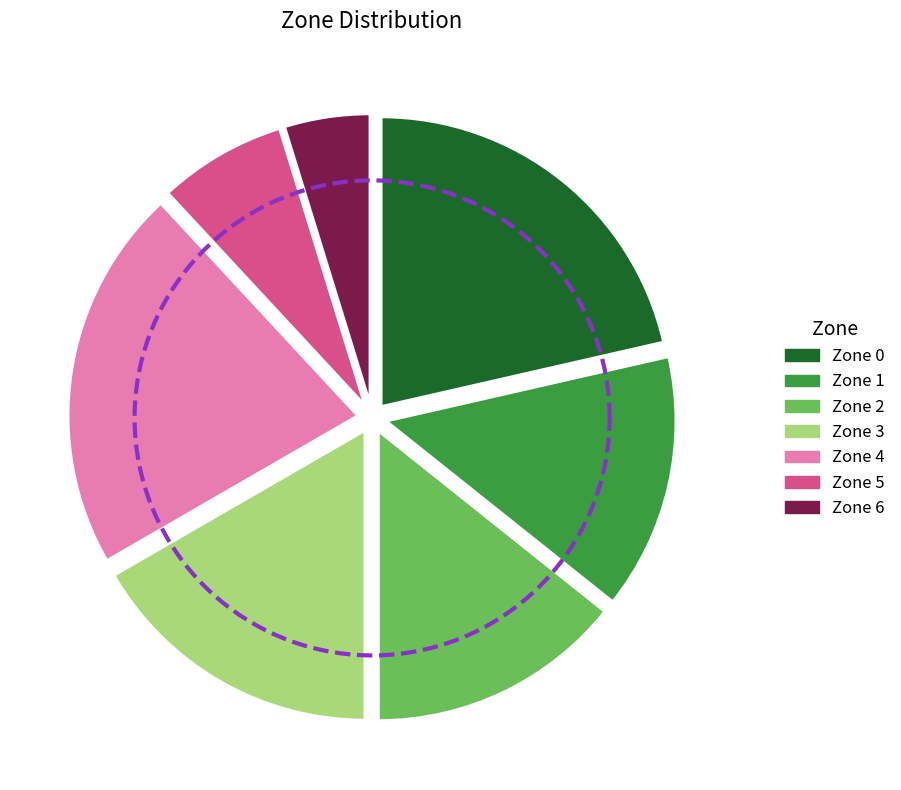

Is it true that Zone 1 is 14% of the pie?

True